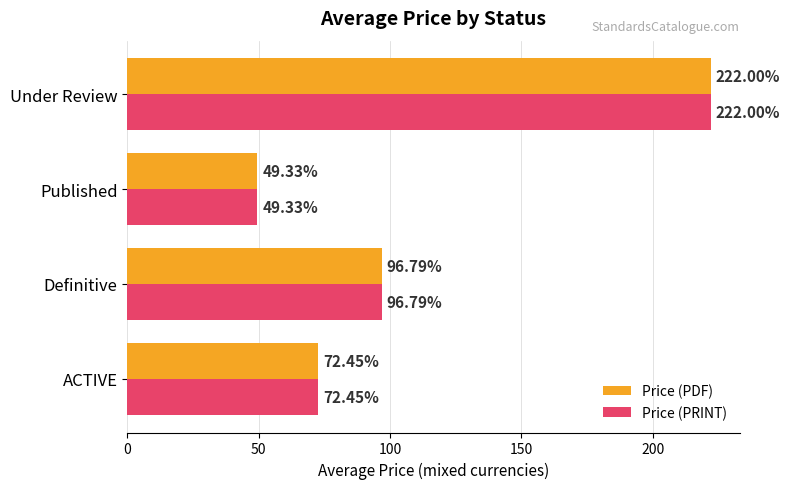

Which category has the lowest value in the Price (PDF) series?

Published